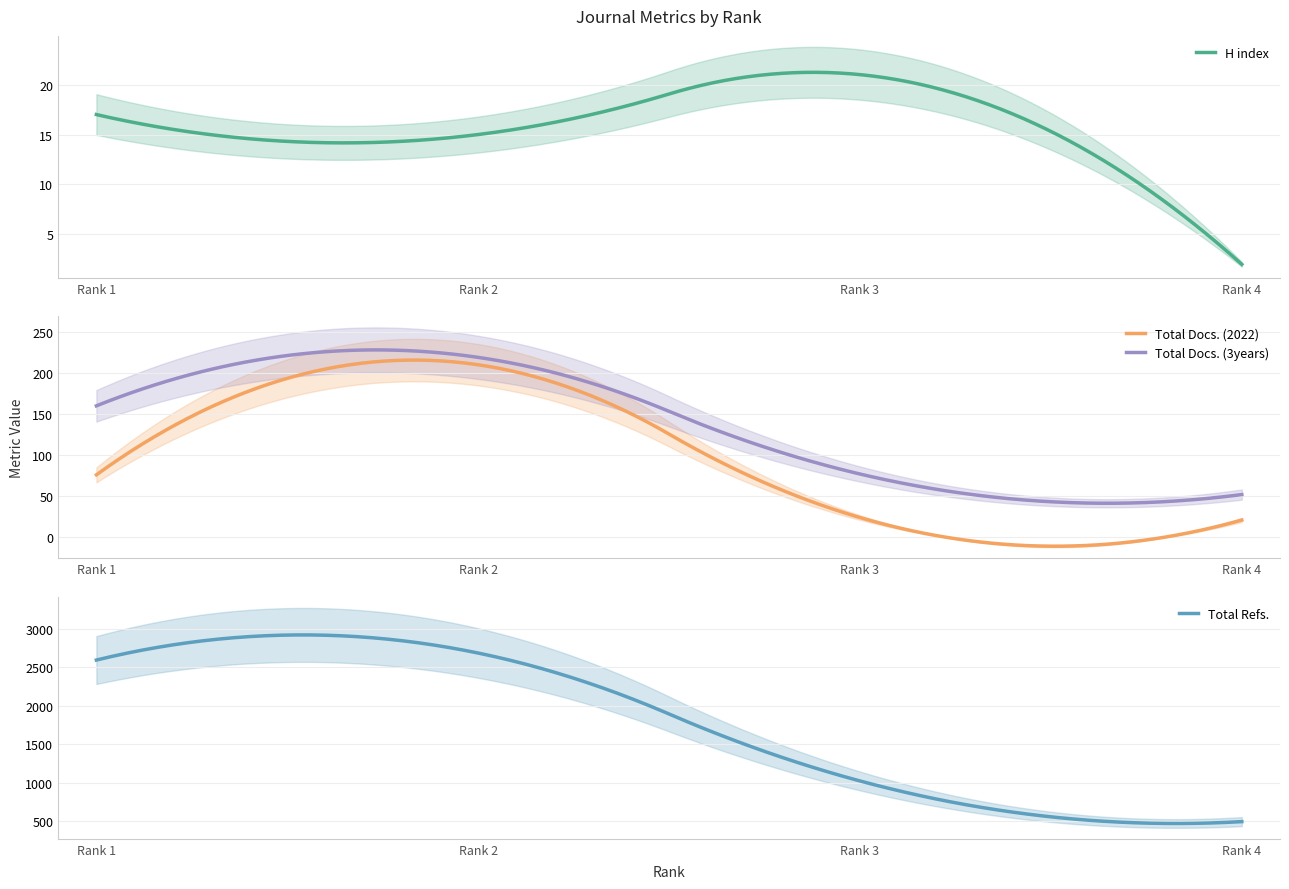

True or false: Total Docs. (2022) and Total Docs. (3years) intersect in this chart.

False